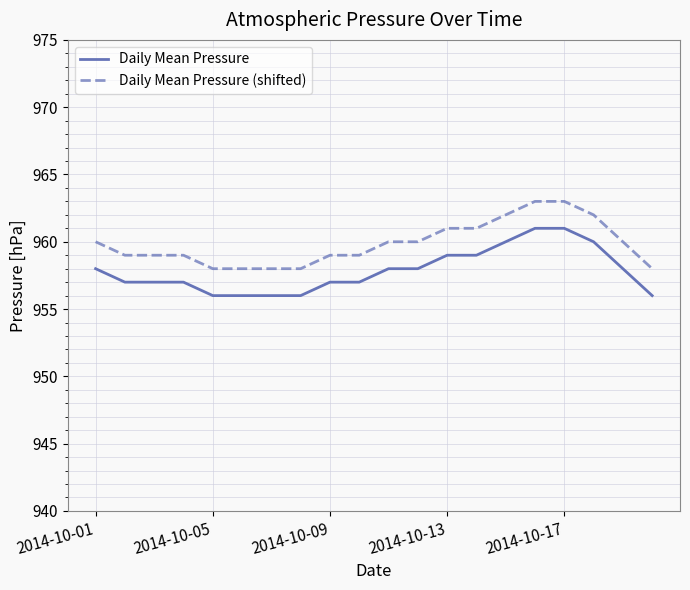

List the series in order of their overall mean, lowest first.

Daily Mean Pressure, Daily Mean Pressure (shifted)